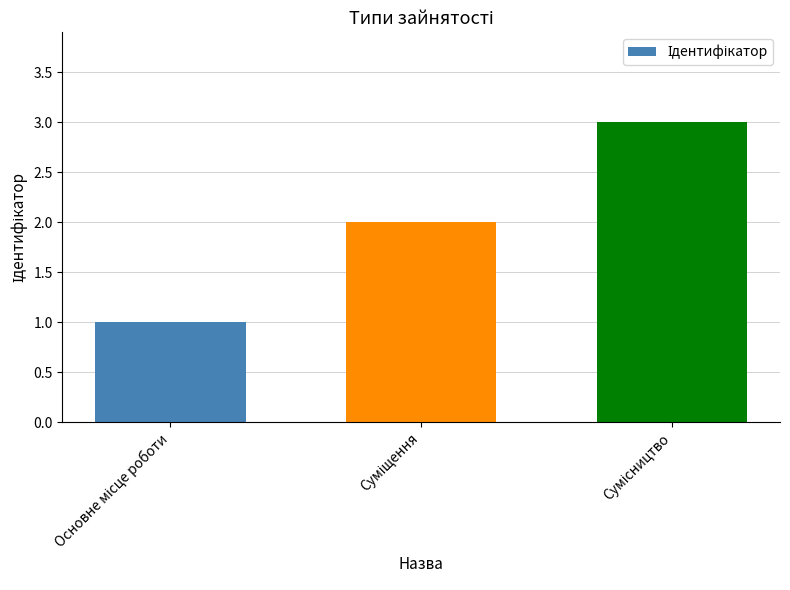

What is the sum of all values?

6